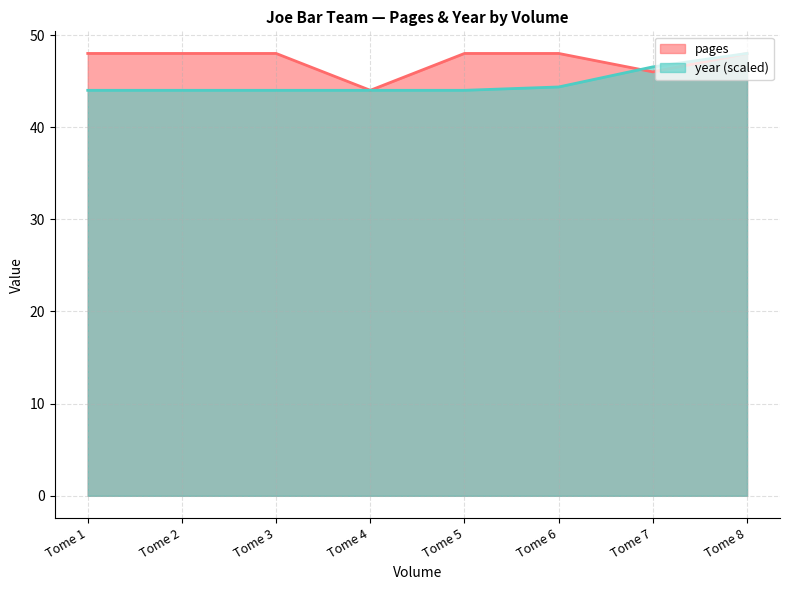

Reading left to right, list all the values displayed in this chart.

pages: Tome 1=48.0	Tome 2=48.0	Tome 3=48.0	Tome 4=44.0	Tome 5=48.0	Tome 6=48.0	Tome 7=46.0	Tome 8=48.0
year: Tome 1=44.0	Tome 2=44.0	Tome 3=44.0	Tome 4=44.0	Tome 5=44.0	Tome 6=44.4	Tome 7=46.5	Tome 8=48.0